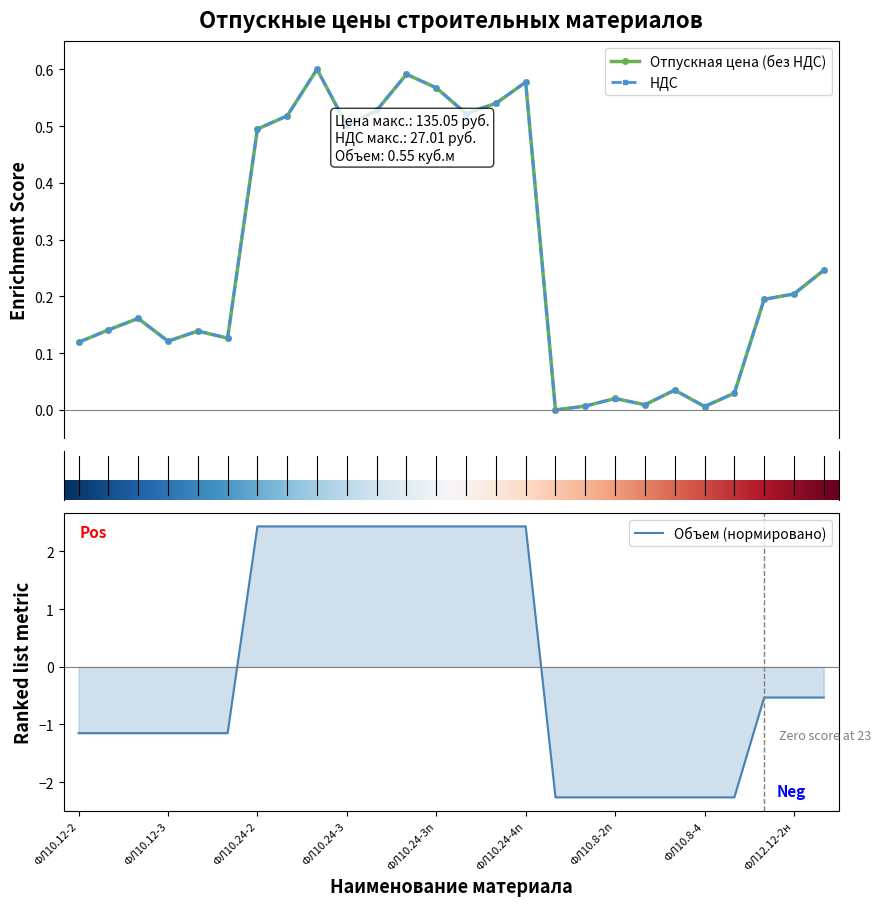

What is the highest value of the Отпускная цена (без НДС) series?

0.6